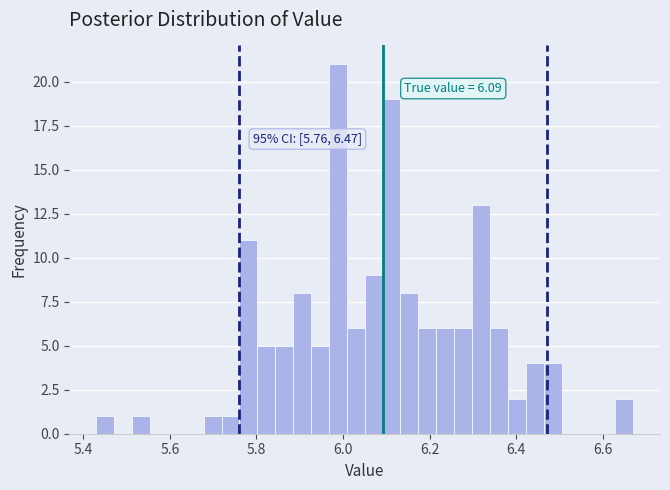

Read against the x-axis, roughly where is the centre of the tallest bar?

5.98